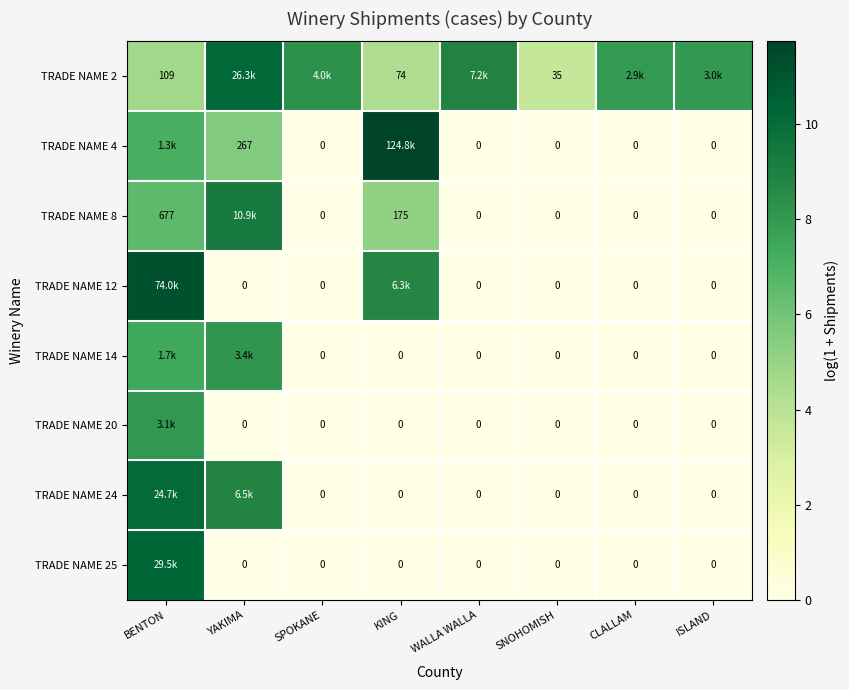

How many series are shown in this chart?

8